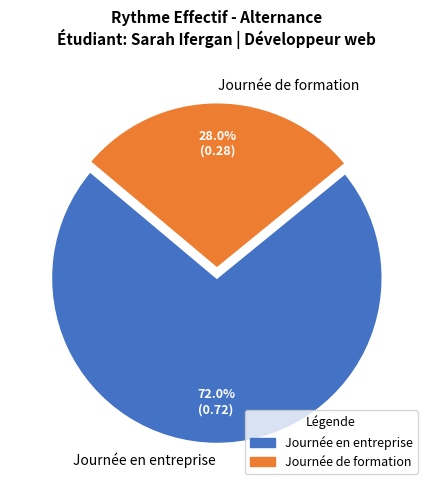

Which slice represents more than half of the pie?

Journée en entreprise